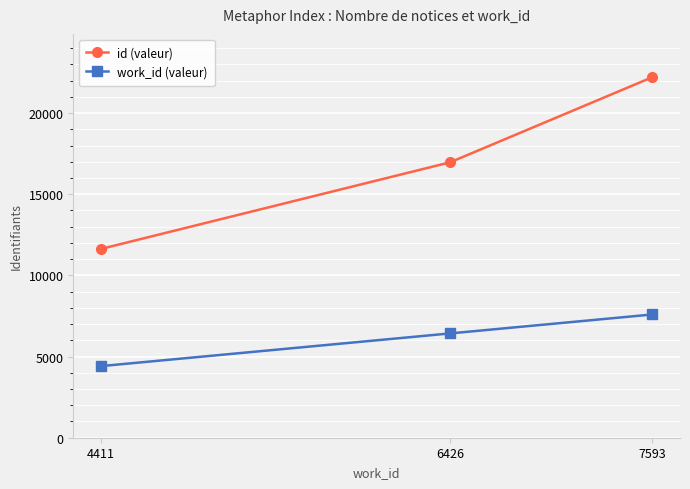

Is it true that id (valeur) equals 22212.8 at 7593?

True